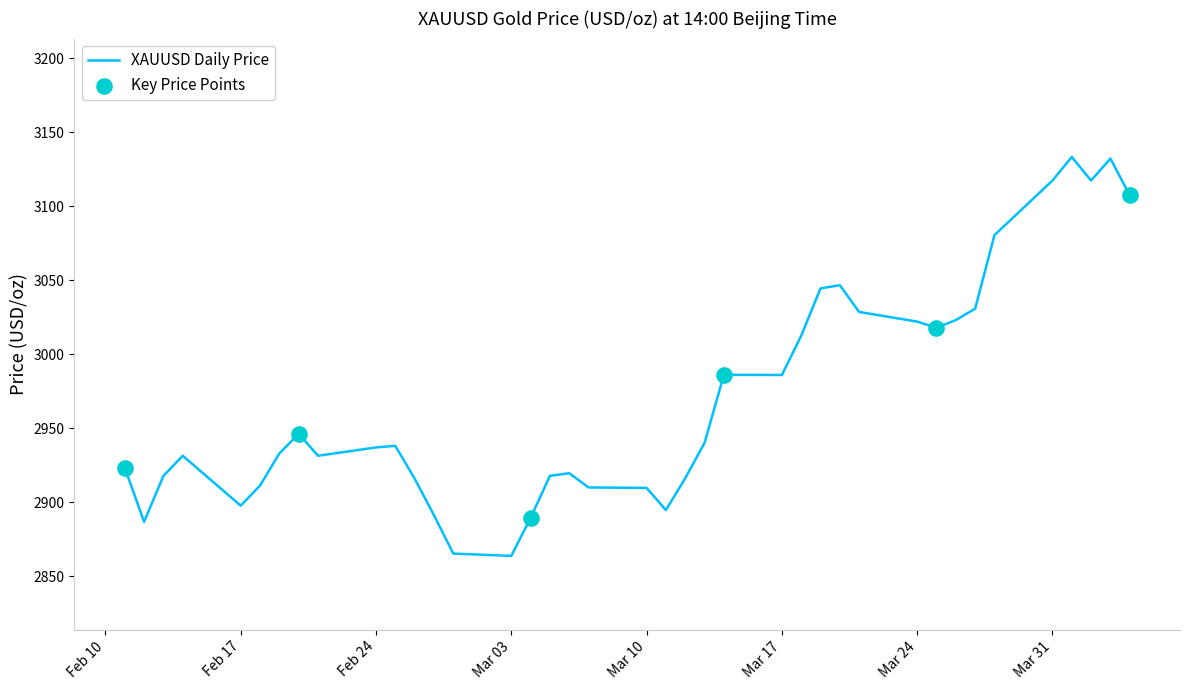

What is the smallest value displayed?

2863.6